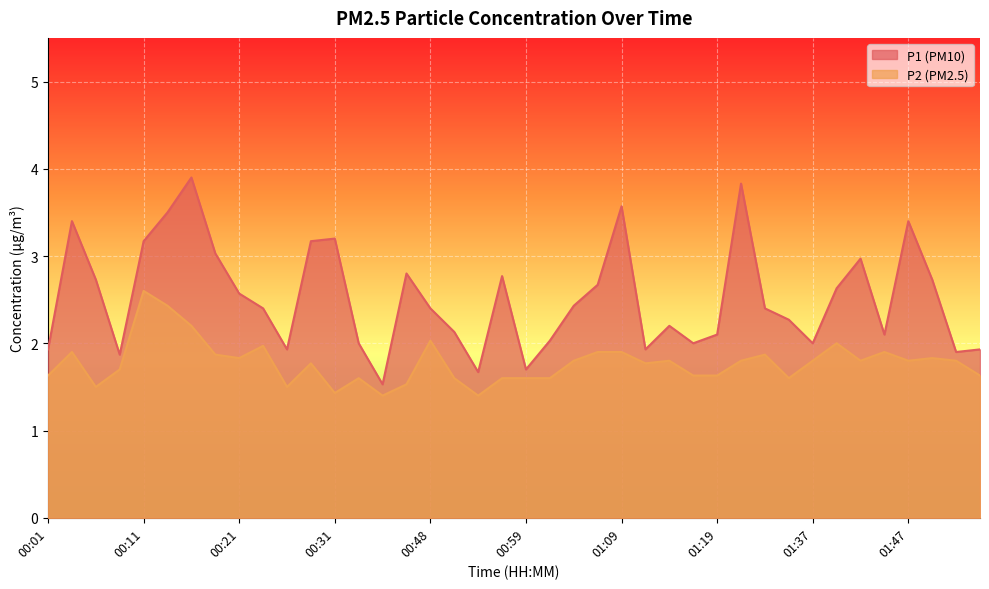

Reading right to left, list all the values displayed in this chart.

P1: 1.9	1.9	2.7	3.4	2.1	3.0	2.6	2.0	2.3	2.4	3.8	2.1	2.0	2.2	1.9	3.6	2.7	2.4	2.0	1.7	2.8	1.7	2.1	2.4	2.8	1.5	2.0	3.2	3.2	1.9	2.4	2.6	3.0	3.9	3.5	3.2	1.9	2.7	3.4	1.9
P2: 1.6	1.8	1.8	1.8	1.9	1.8	2.0	1.8	1.6	1.9	1.8	1.6	1.6	1.8	1.8	1.9	1.9	1.8	1.6	1.6	1.6	1.4	1.6	2.0	1.5	1.4	1.6	1.4	1.8	1.5	2.0	1.8	1.9	2.2	2.4	2.6	1.7	1.5	1.9	1.6